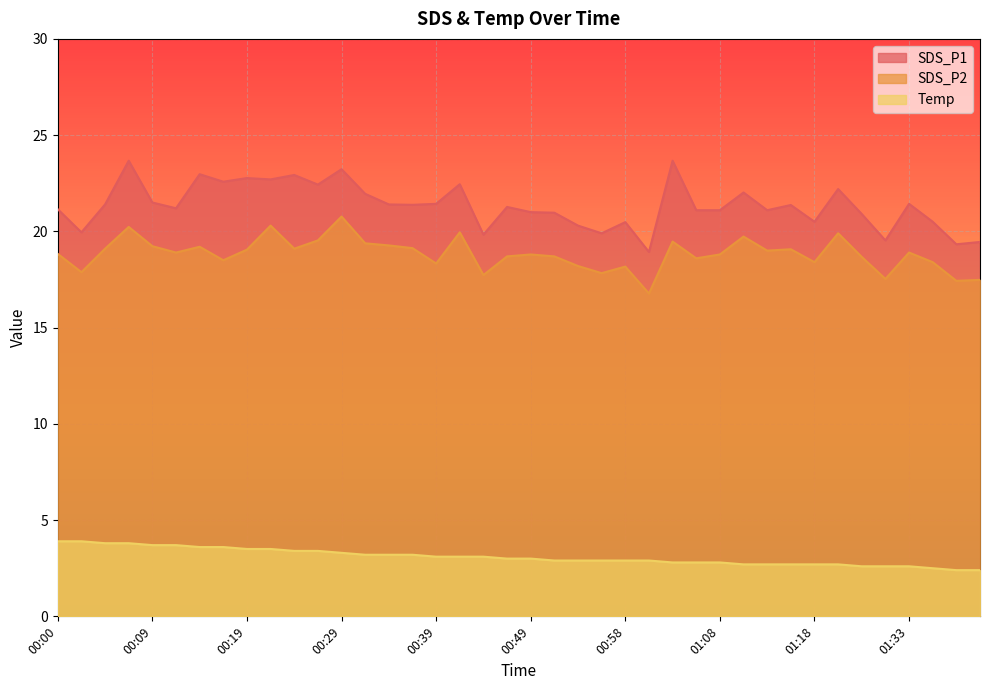

True or false: Temp and SDS_P1 cross at least once.

False